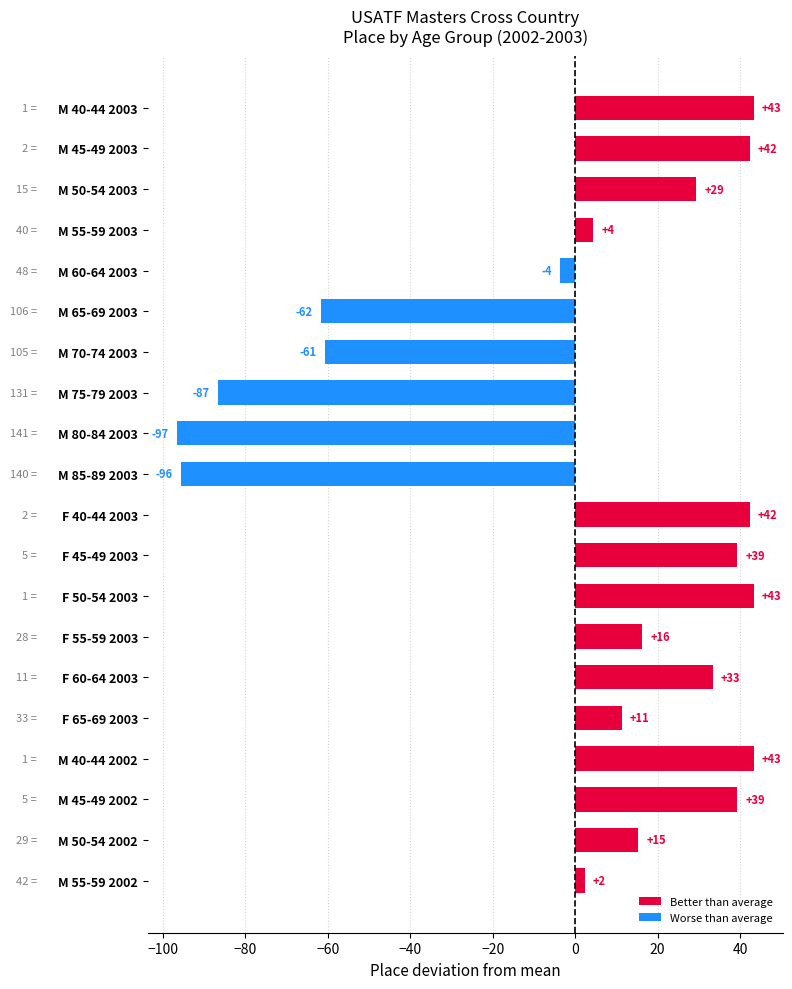

Does the chart contain any negative values?

Yes